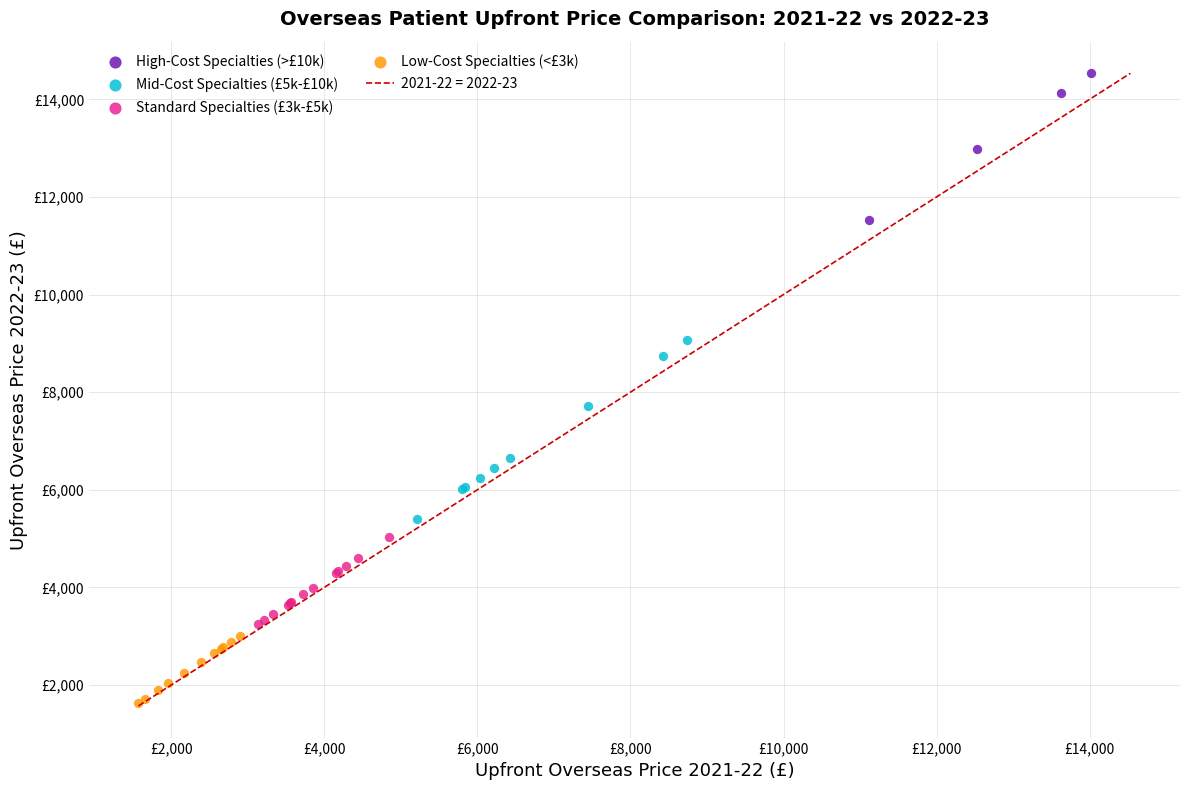

Which series has the largest Y range (max minus min)?

Mid-Cost Specialties (£5k-£10k)